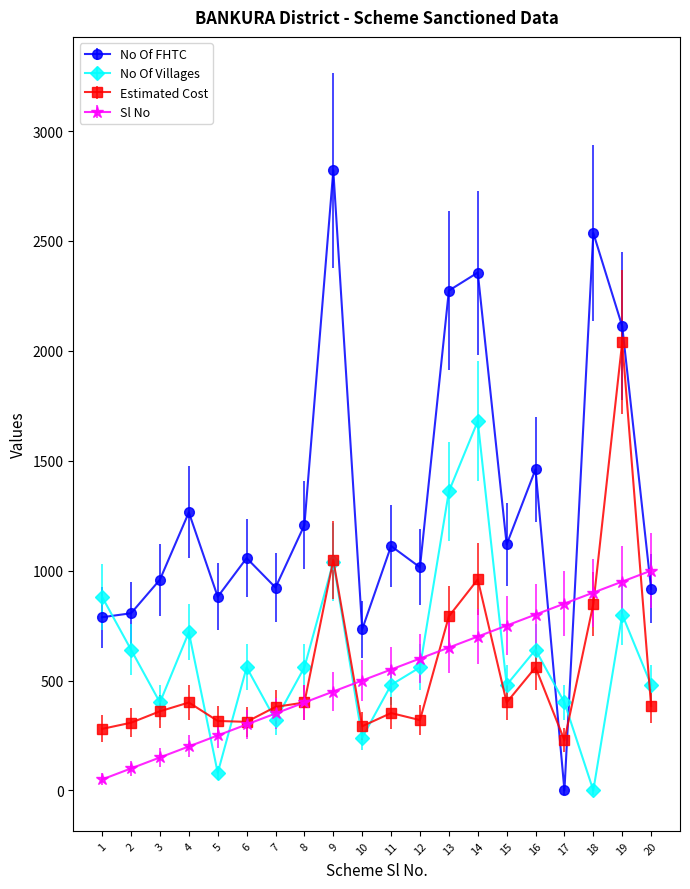

What are all the series names shown in the legend?

No Of FHTC, No Of Villages, Estimated Cost, Sl No